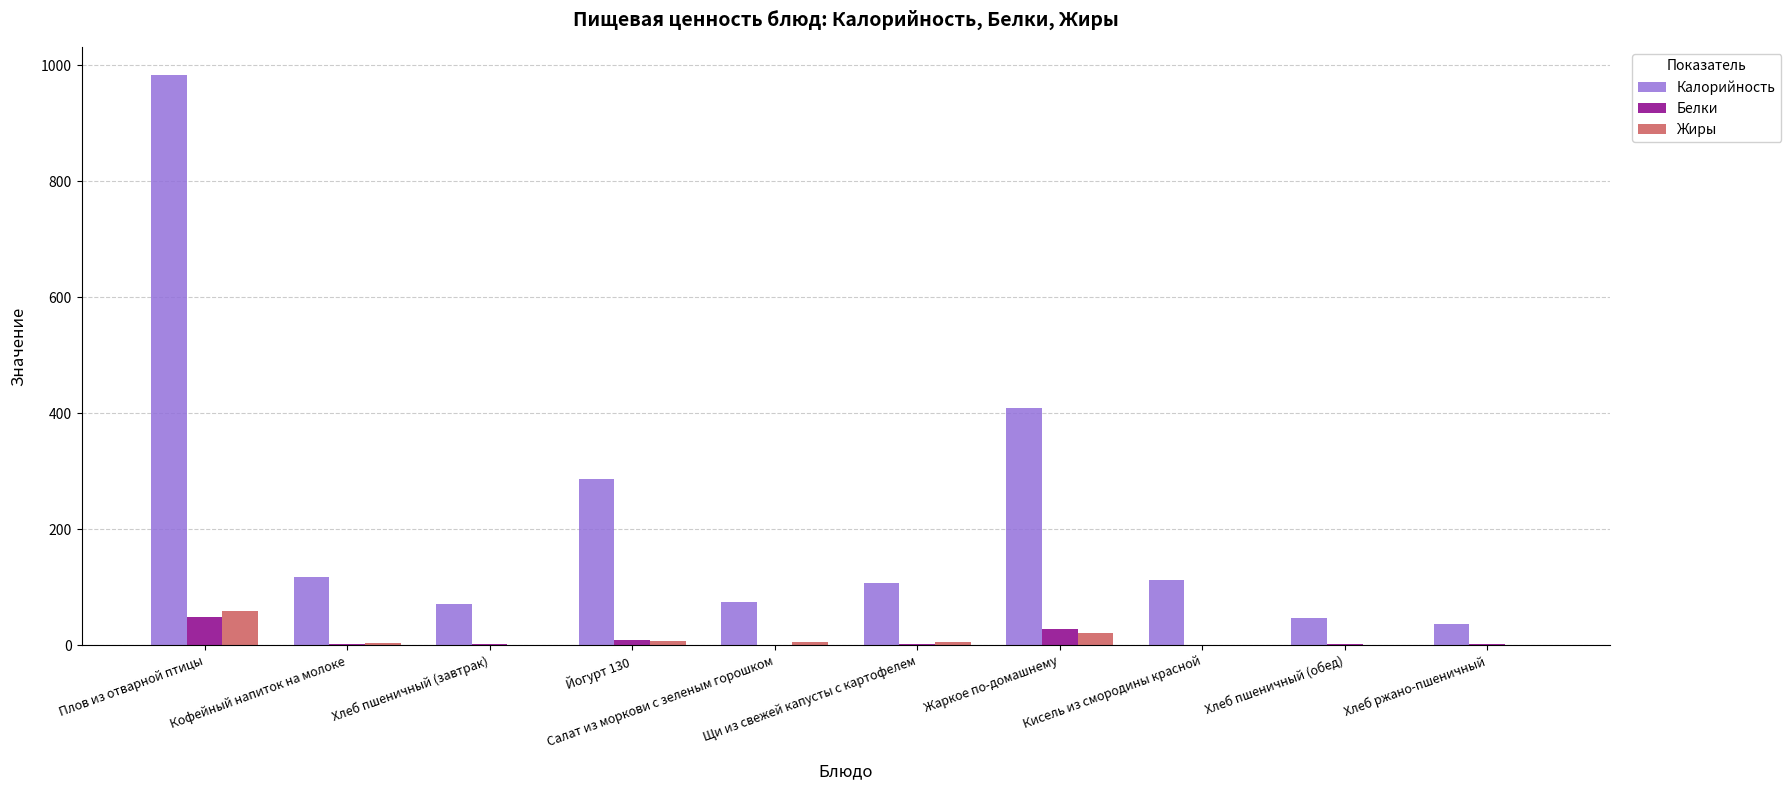

What is the sum of all Жиры values?

104.4